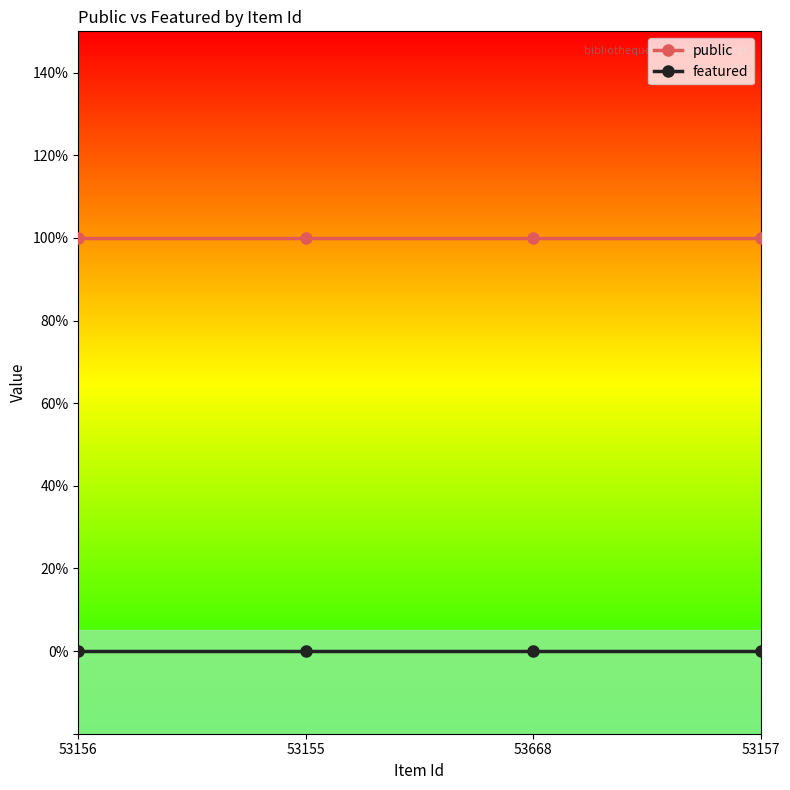

Reading left to right, extract all data points from this chart.

public: 53156=1	53155=1	53668=1	53157=1
featured: 53156=0	53155=0	53668=0	53157=0